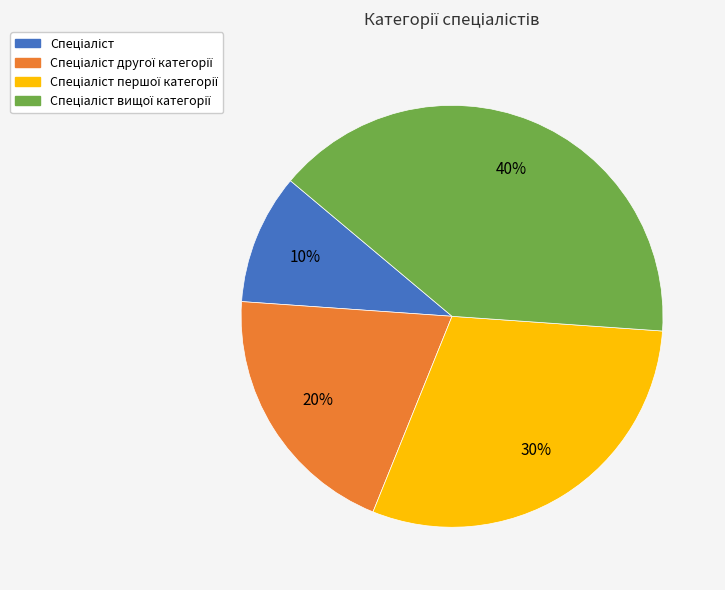

Is there a majority slice in this chart?

No